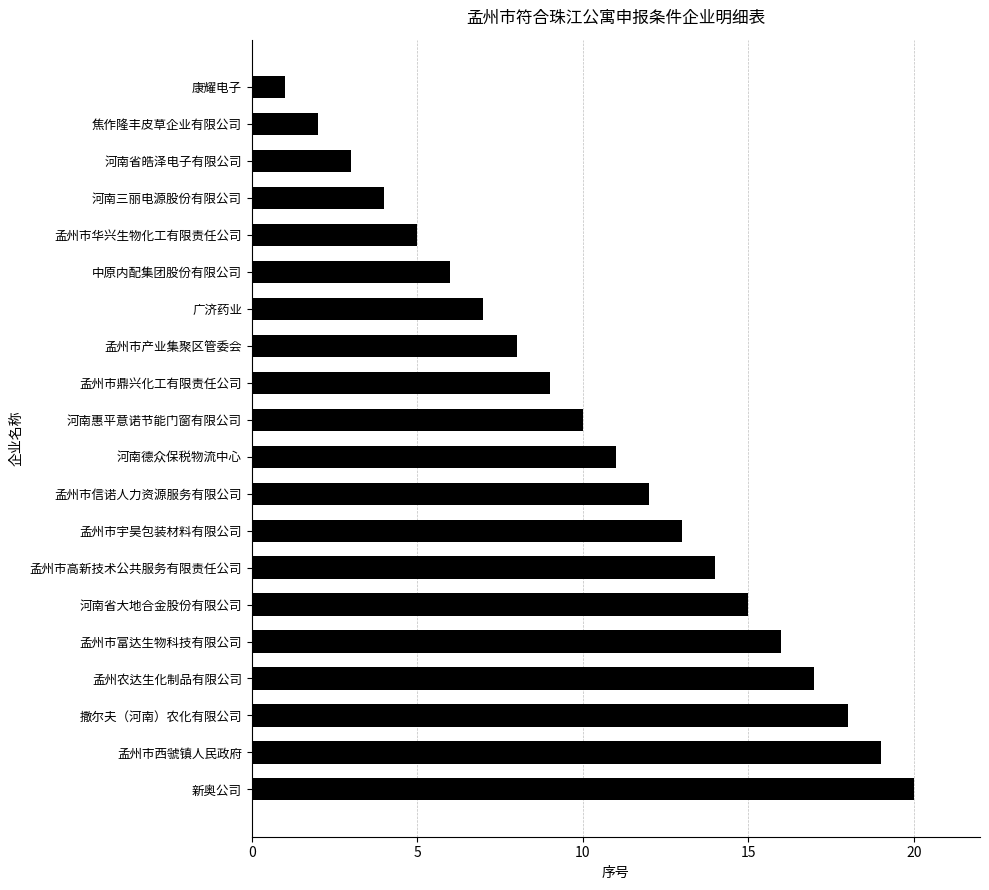

What is the difference between the second highest and second lowest values?

17